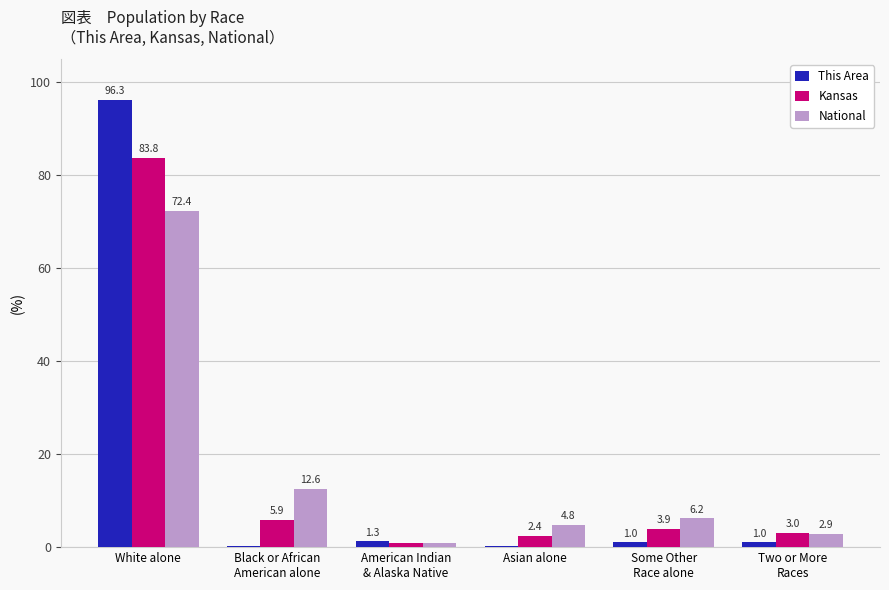

True or false: Kansas has a value of 3.0 at Two or More
Races.

True